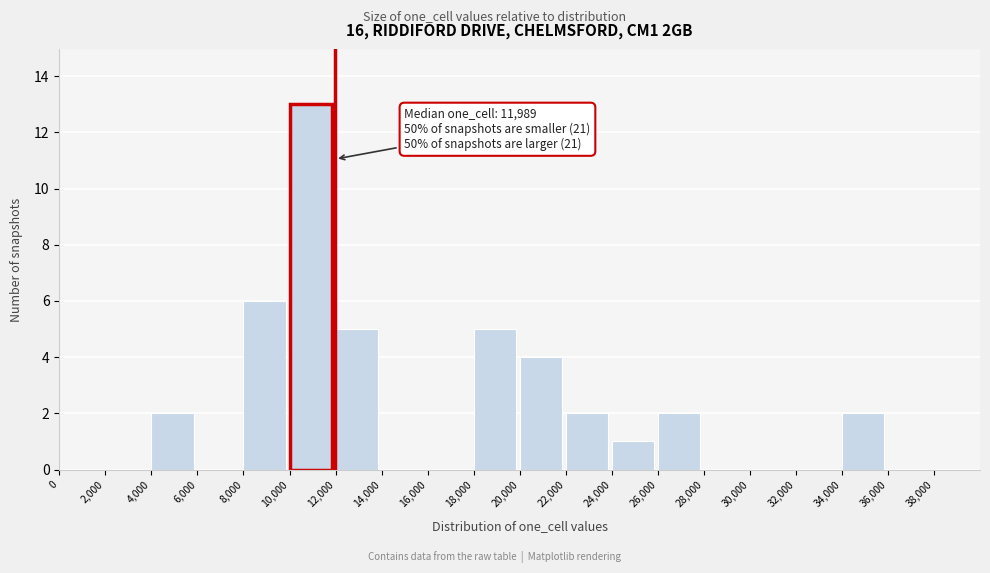

Which range on the x-axis has the tallest bar?

10000 to 12000